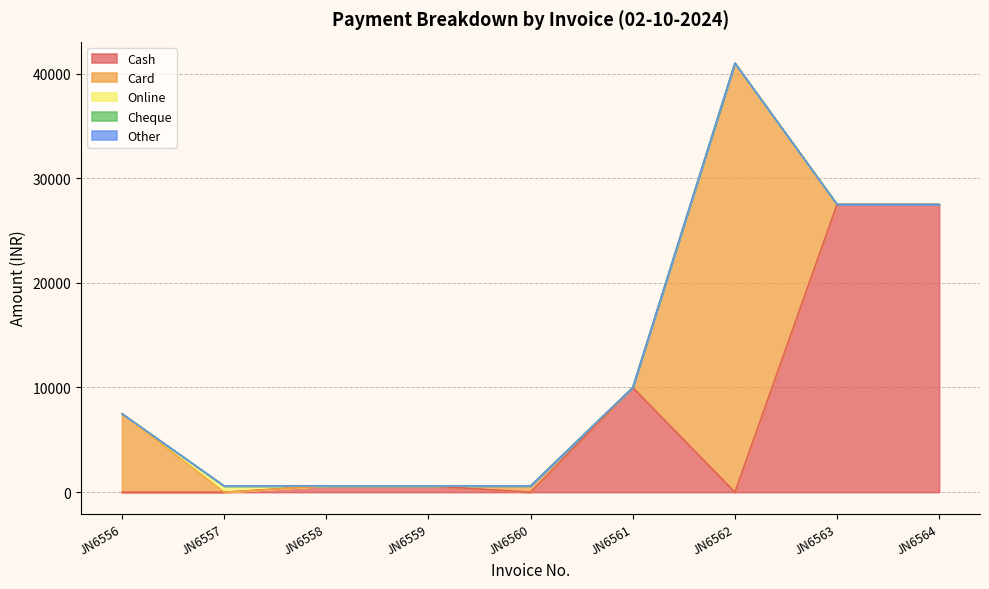

Reading right to left, what are all the values shown in this chart?

Cash: 27500	27500	0	10000	0	600	600	0	0
Card: 0	0	41000	0	600	0	0	0	7500
Online: 0	0	0	0	0	0	0	600	0
Cheque: 0	0	0	0	0	0	0	0	0
Other: 0	0	0	0	0	0	0	0	0